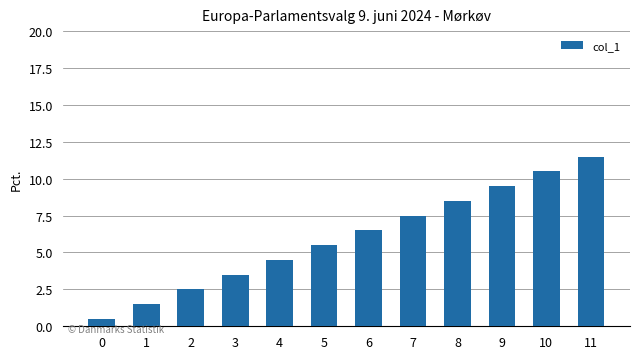

List the labels in order of value, smallest first.

0, 1, 2, 3, 4, 5, 6, 7, 8, 9, 10, 11